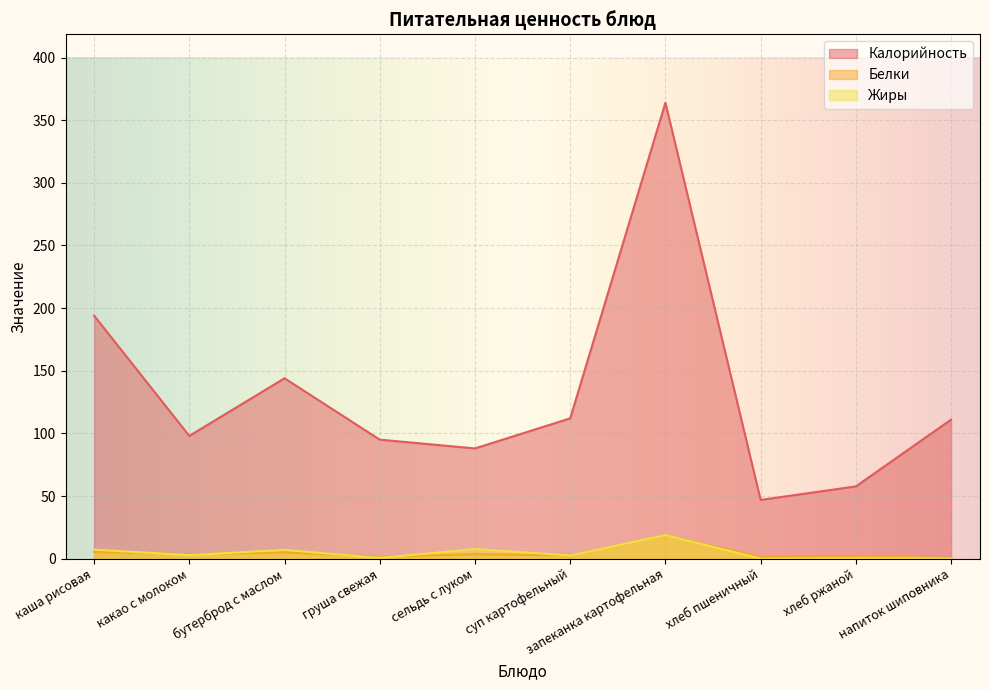

What is the difference between the Калорийность values at груша свежая and напиток шиповника?

16.0